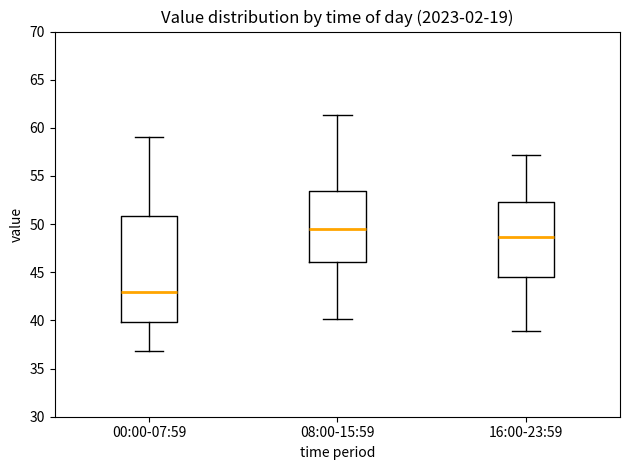

Reading left to right, read every box against the y-axis: the position of its median line, the range the box covers, and the ends of its whiskers. The values are not printed on the chart, so give them approximately, as read against the axis.

00:00-07:59: median 43.0, box 40.0 to 51.0, whiskers 37.0 to 59.0
08:00-15:59: median 49.5, box 46.0 to 53.5, whiskers 40.0 to 61.5
16:00-23:59: median 48.5, box 44.5 to 52.5, whiskers 39.0 to 57.0